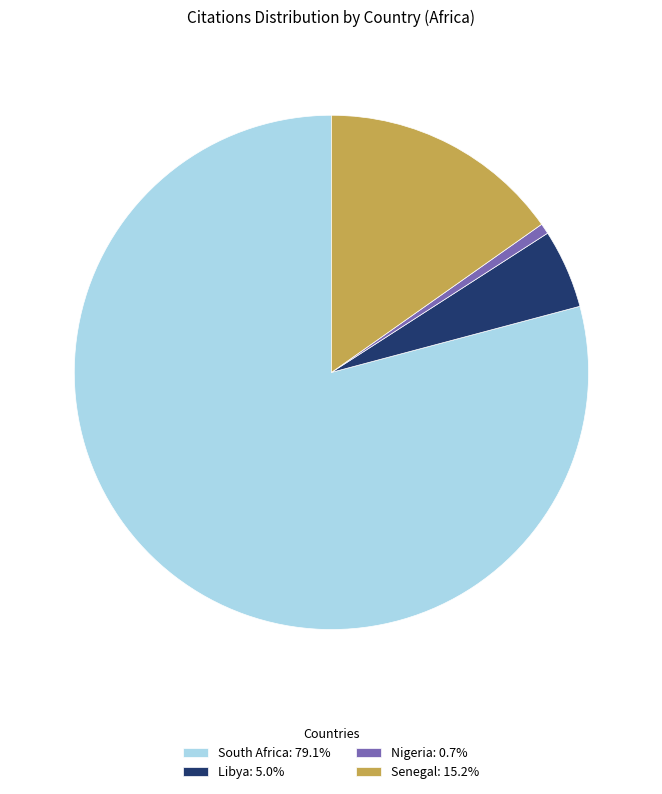

How many slices are in this pie chart?

4